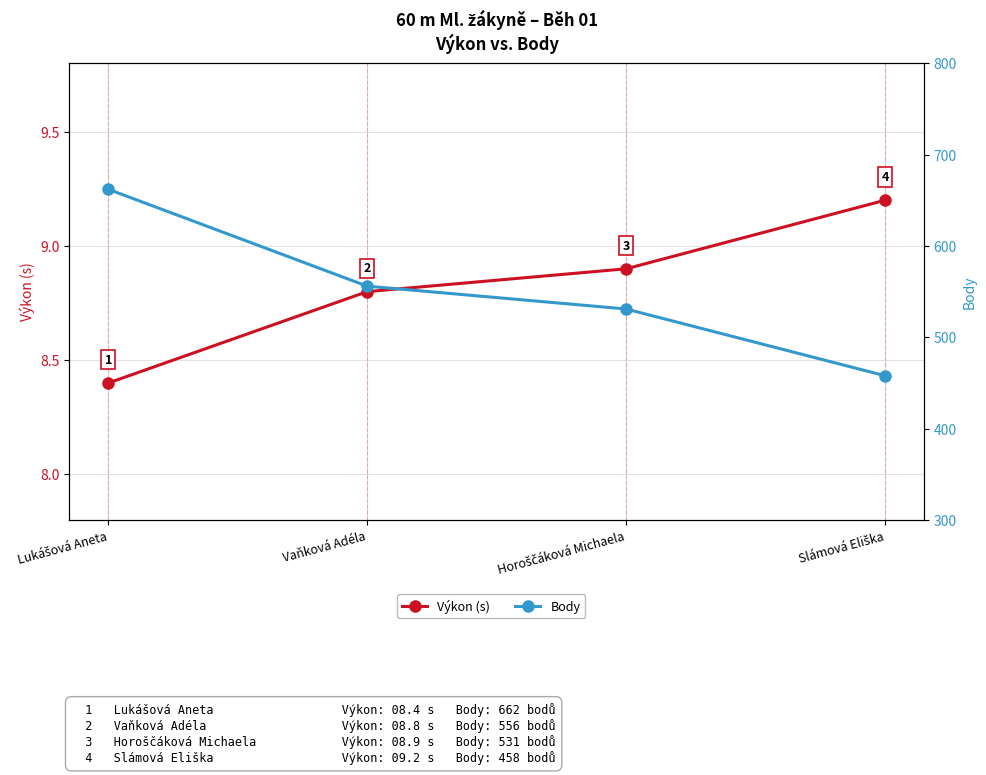

What value does the Body series have at Slámová Eliška?

458.0